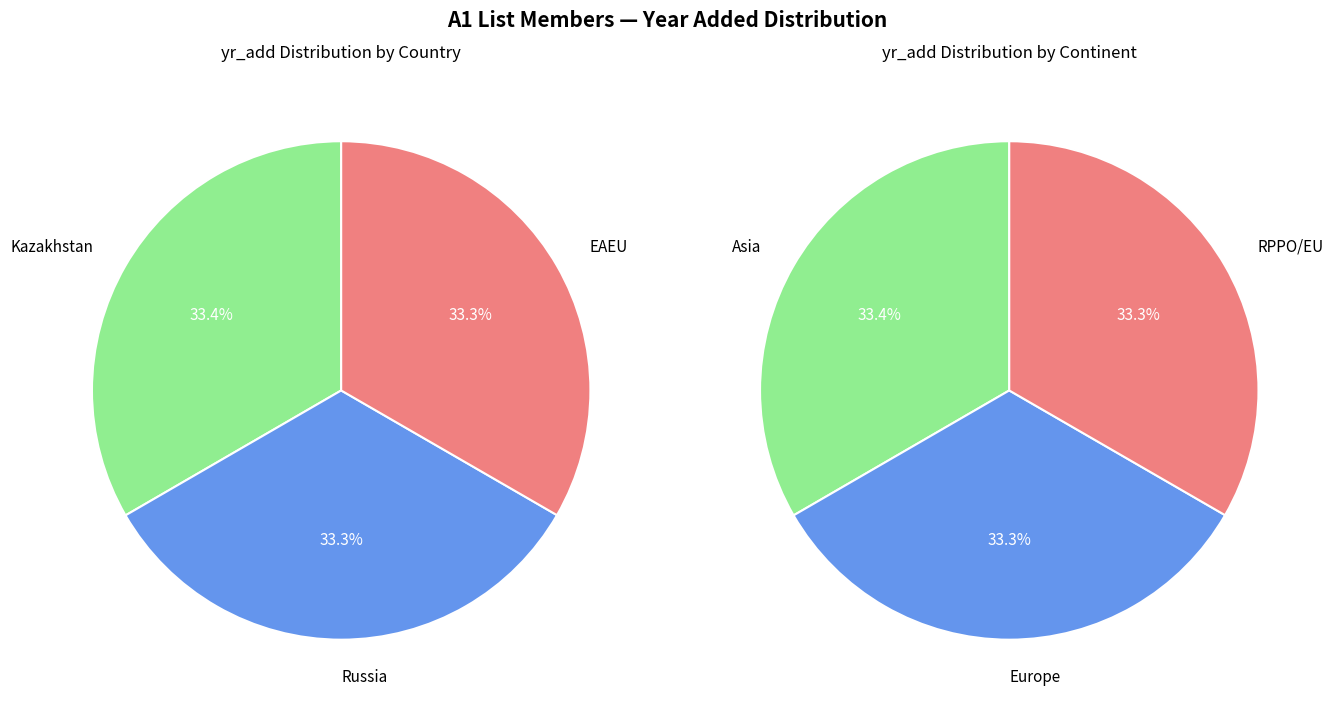

Does any single category account for the majority?

No